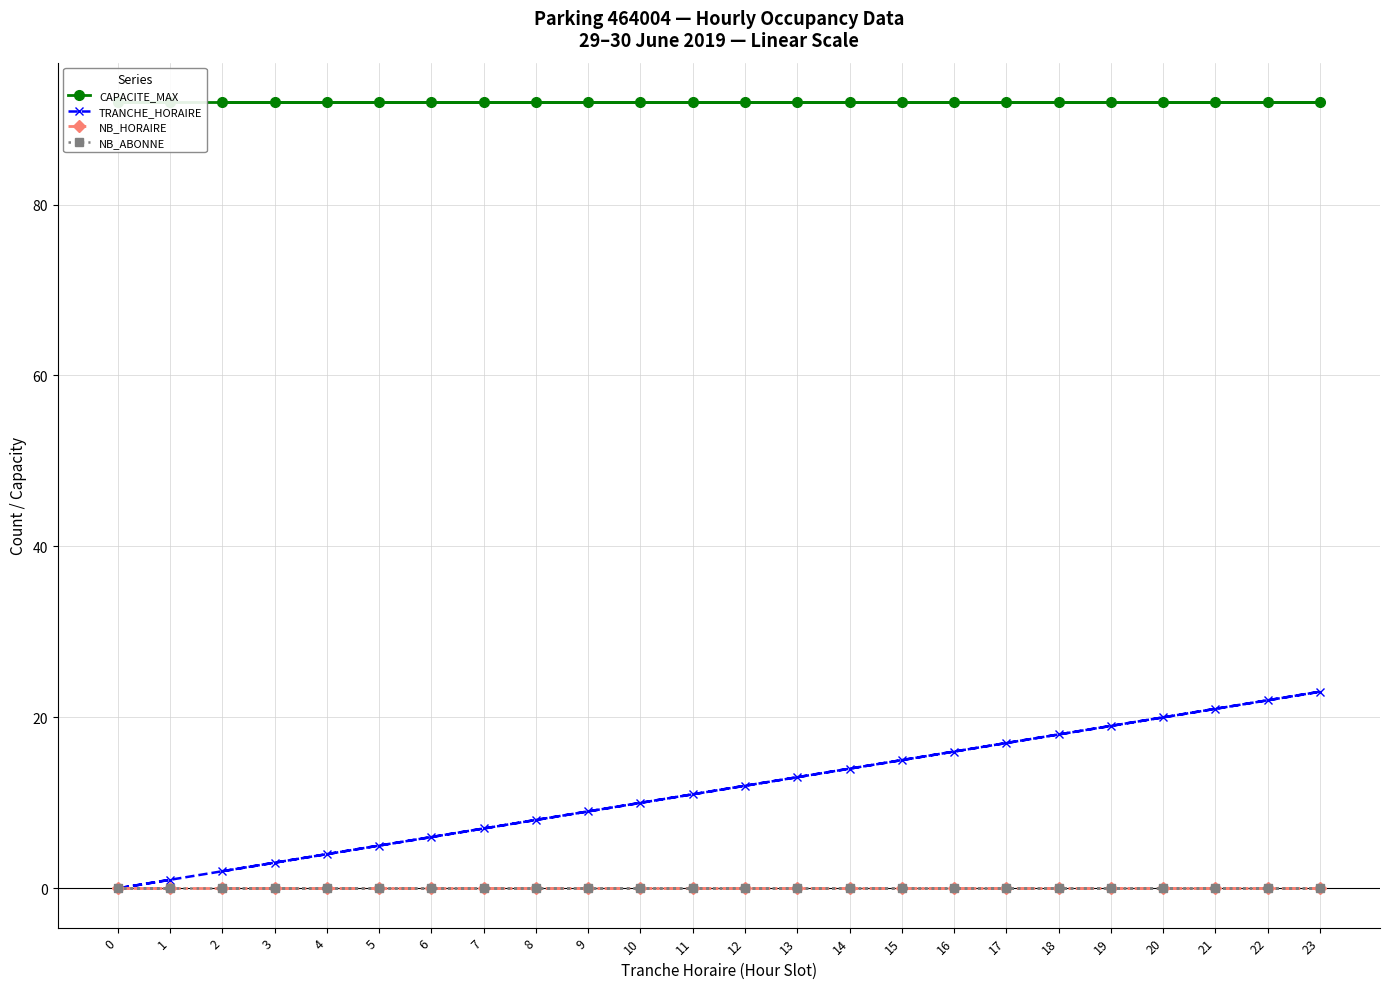

Which series has the largest total across all categories?

CAPACITE_MAX